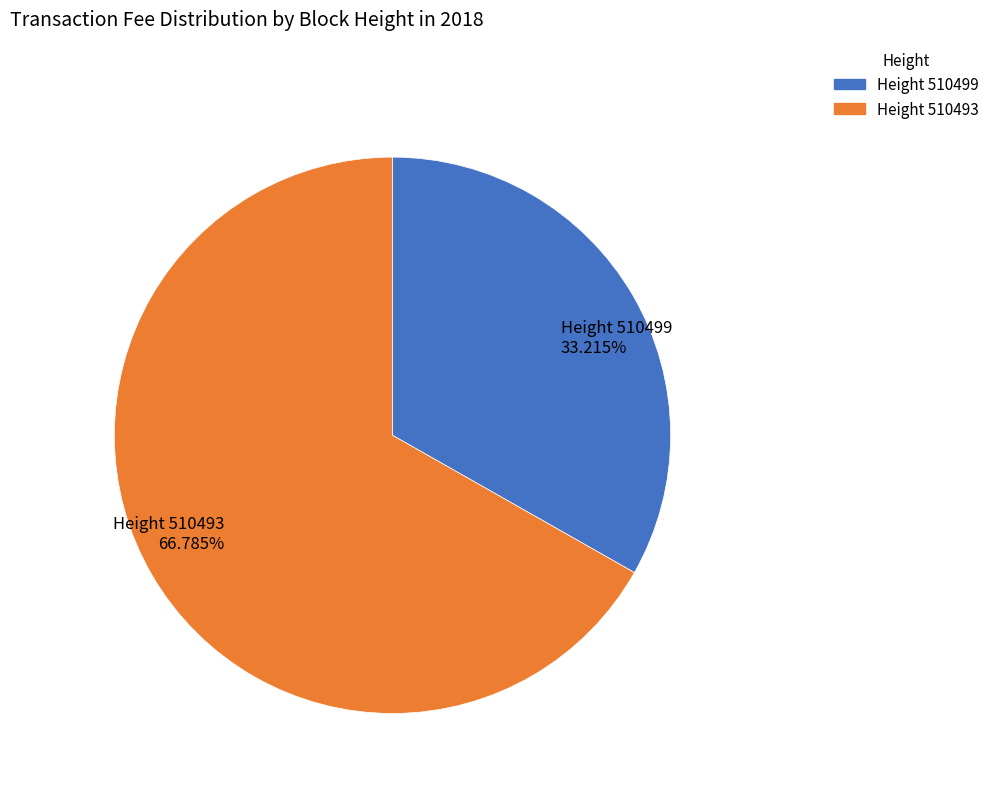

Which category has the smallest portion of the pie?

Height 510499